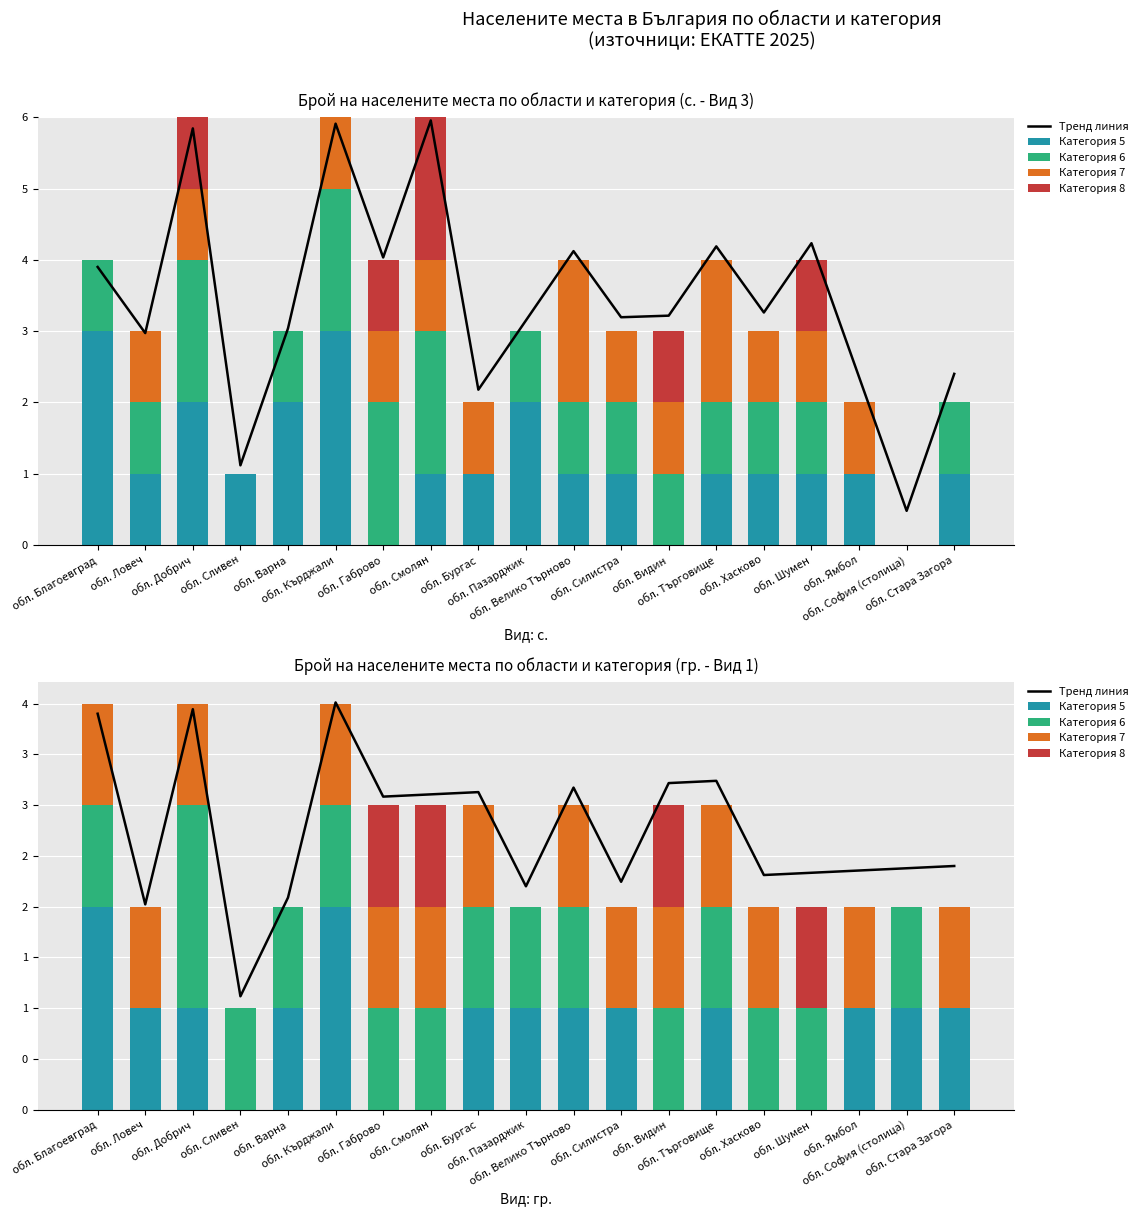

What are all the series names shown in the legend?

Тренд линия, Категория 5, Категория 6, Категория 7, Категория 8